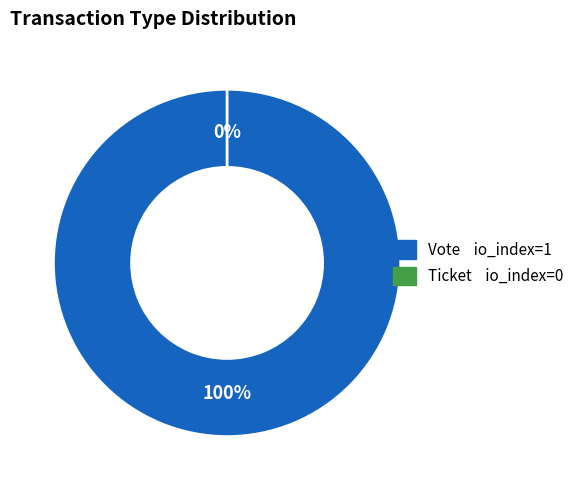

Which slice is the smallest?

Ticket